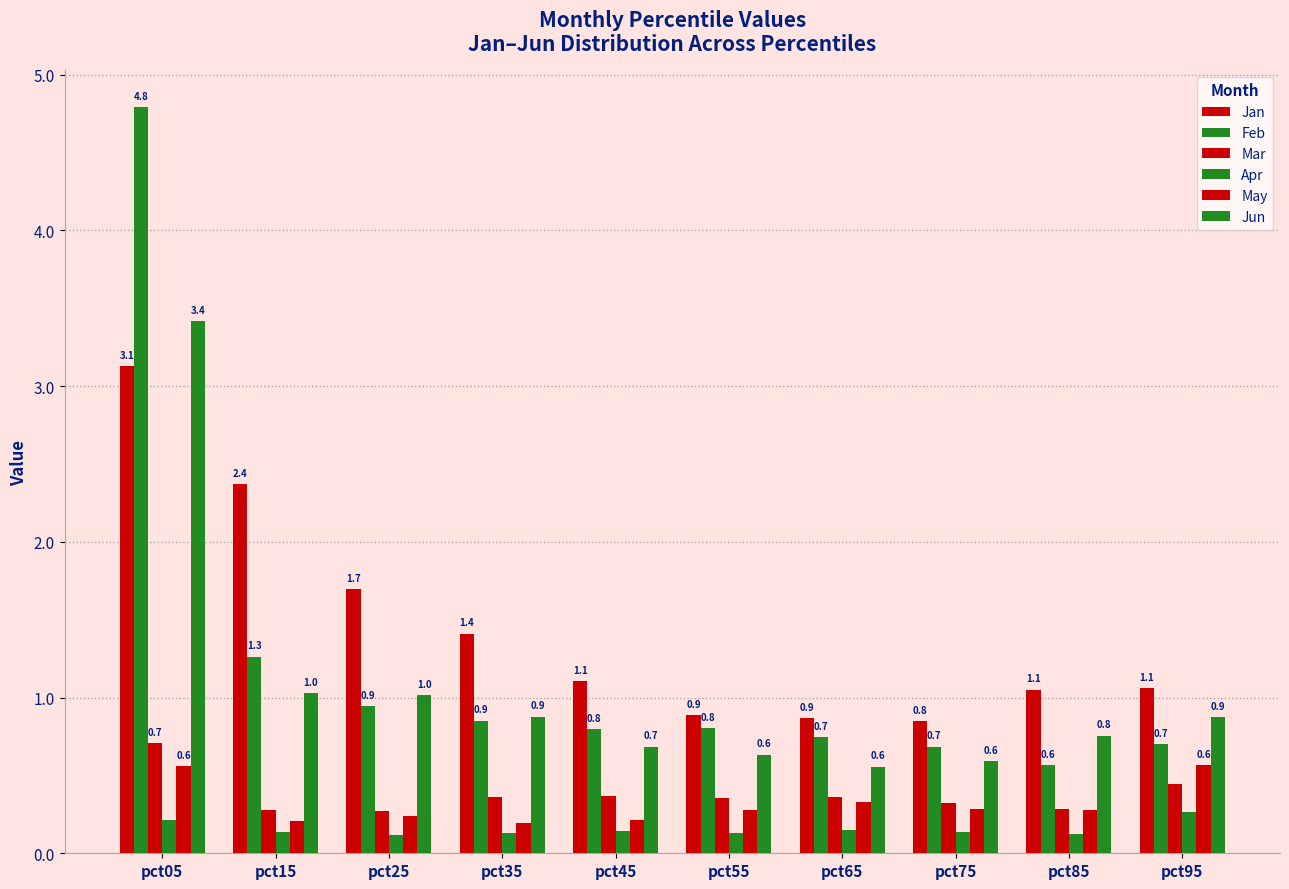

How many categories are shown in the chart?

10